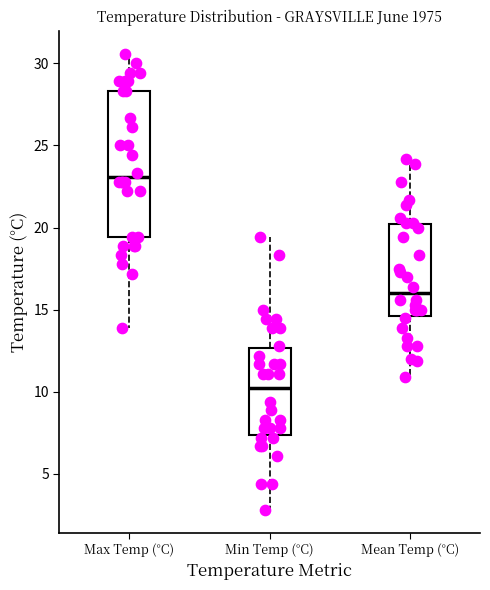

Which box's median line is the lowest?

Min Temp (°C)